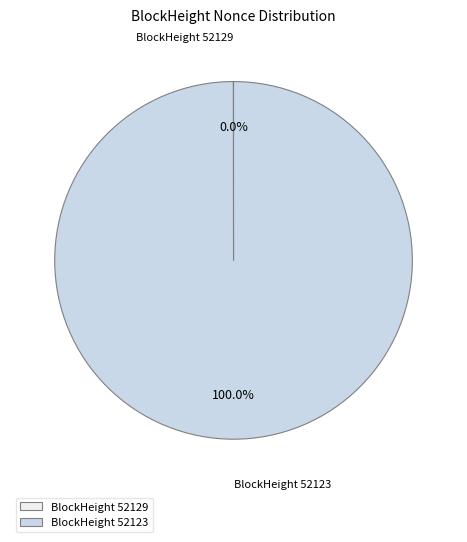

Which slice represents more than half of the pie?

BlockHeight 52123